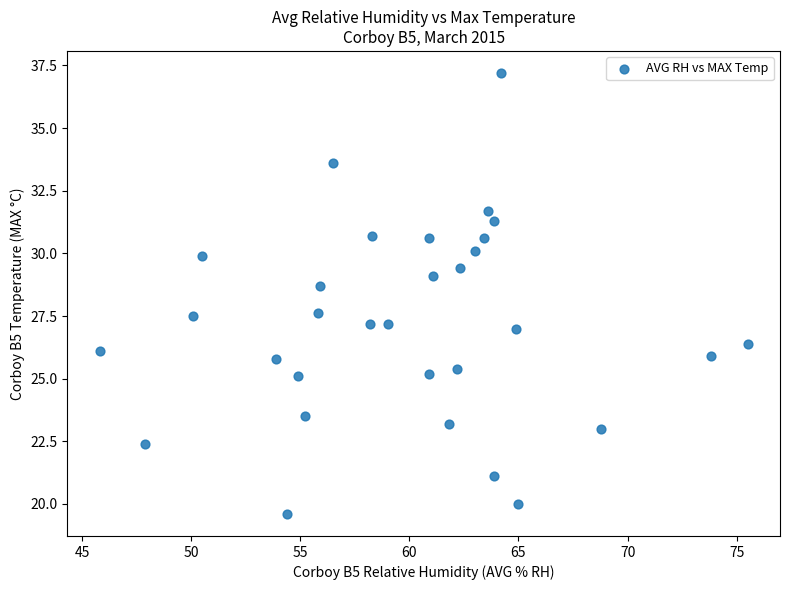

What is the range of Y values (max minus min)?

17.6